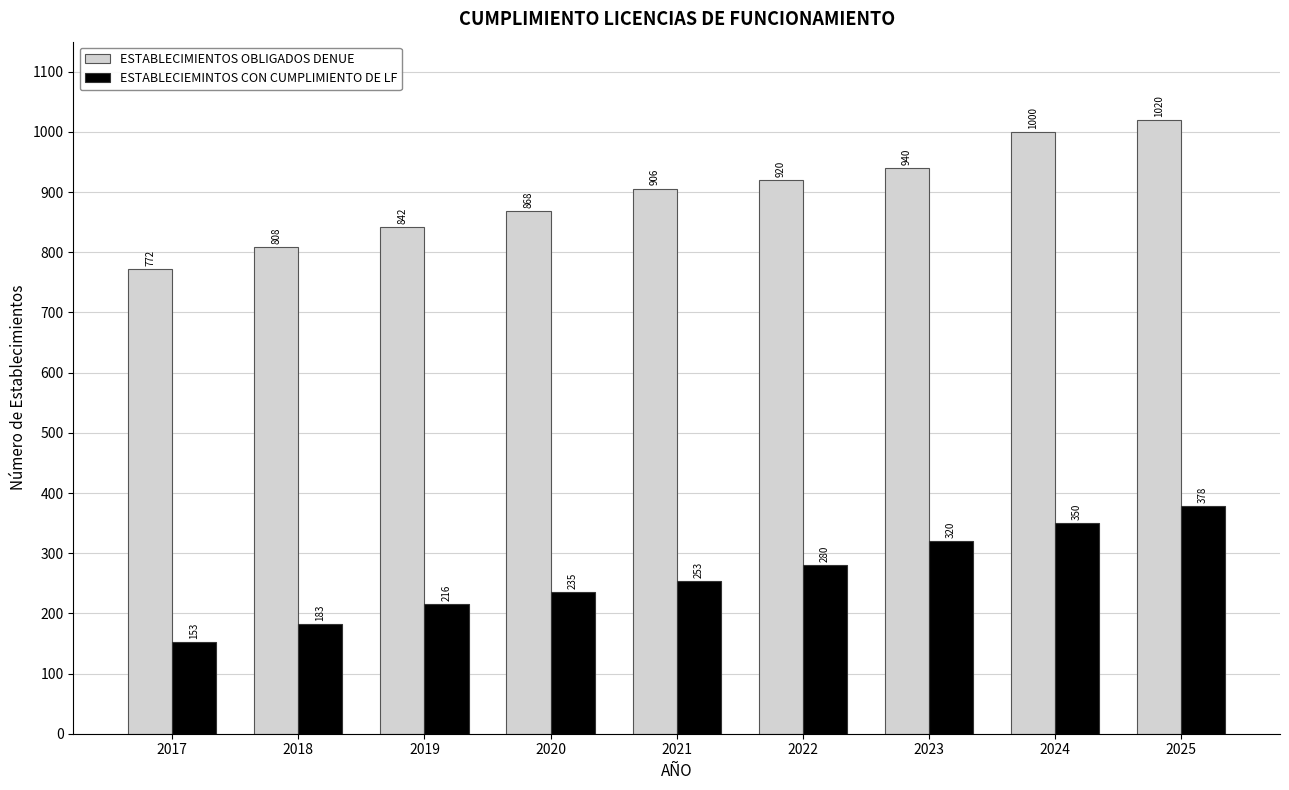

Reading left to right, what are all the values shown in this chart?

ESTABLECIMIENTOS OBLIGADOS DENUE: 2017=772	2018=808	2019=842	2020=868	2021=906	2022=920	2023=940	2024=1000	2025=1020
ESTABLECIEMINTOS CON CUMPLIMIENTO DE LF: 2017=153	2018=183	2019=216	2020=235	2021=253	2022=280	2023=320	2024=350	2025=378